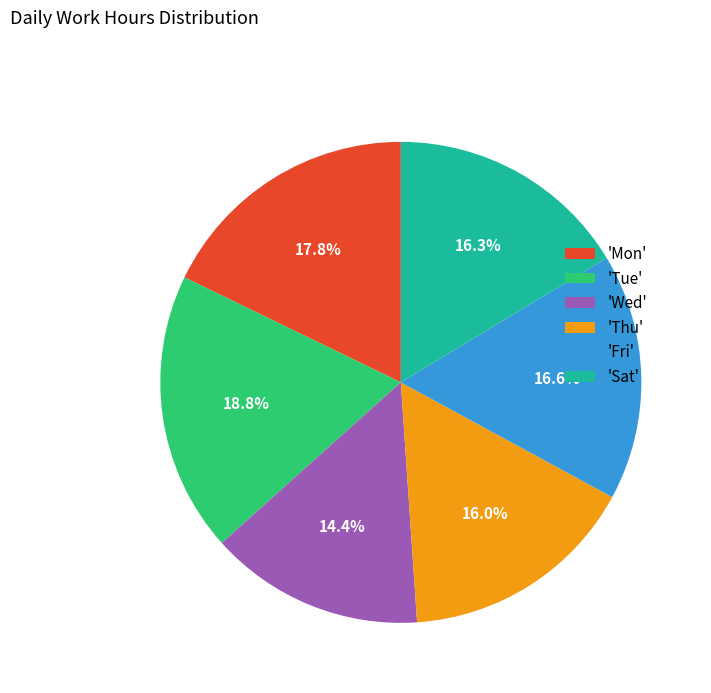

Between 'Fri' and 'Thu', which is larger?

'Fri'